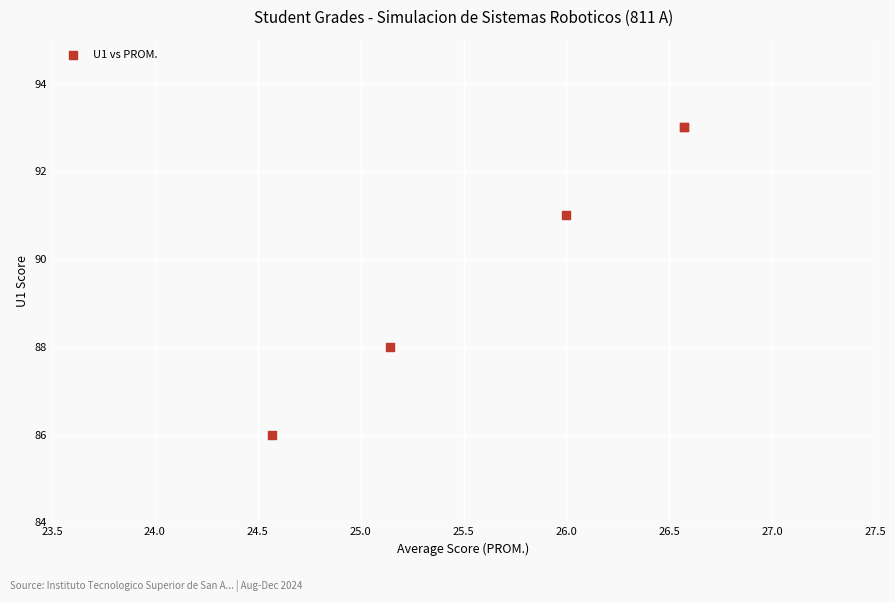

What Y value in the scatter plot is closest to 89?

88